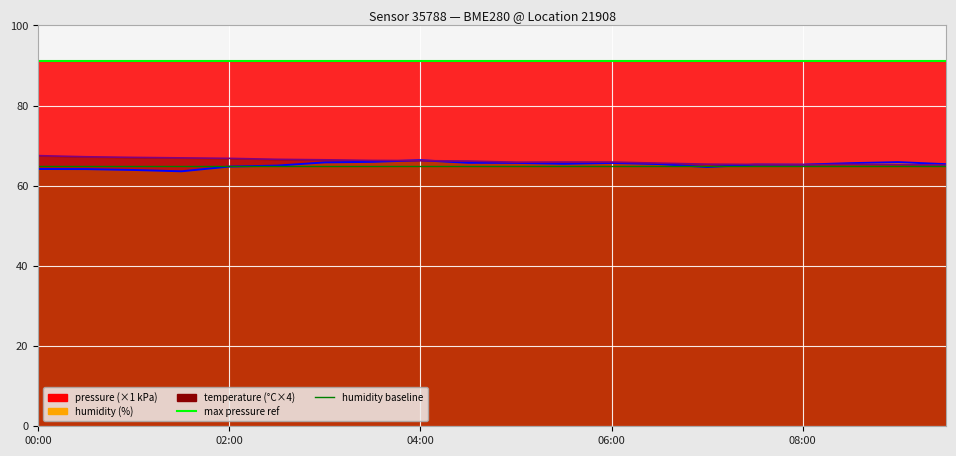

What is the sum of all max pressure ref values?

182.3